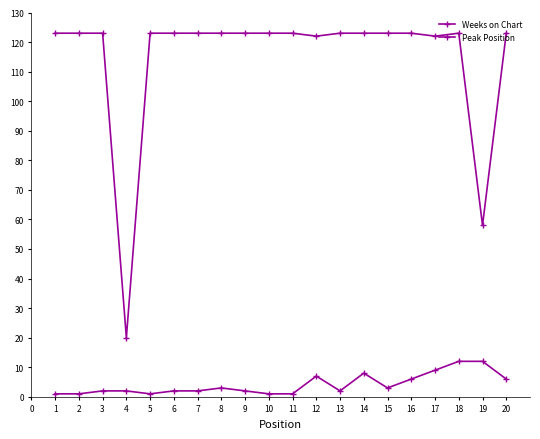

Which has a higher value, 14 or 15?

14